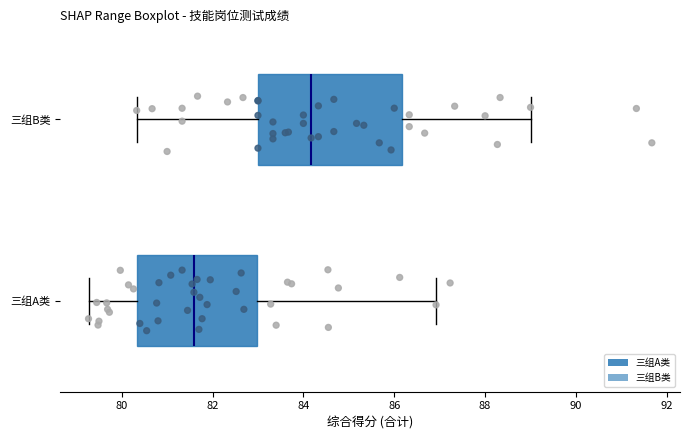

Reading bottom to top, read every box against the x-axis: the position of its median line, the range the box covers, and the ends of its whiskers. The values are not printed on the chart, so give them approximately, as read against the axis.

三组A类: median 81.6, box 80.4 to 83.0, whiskers 79.2 to 87.0
三组B类: median 84.2, box 83.0 to 86.2, whiskers 80.4 to 89.0